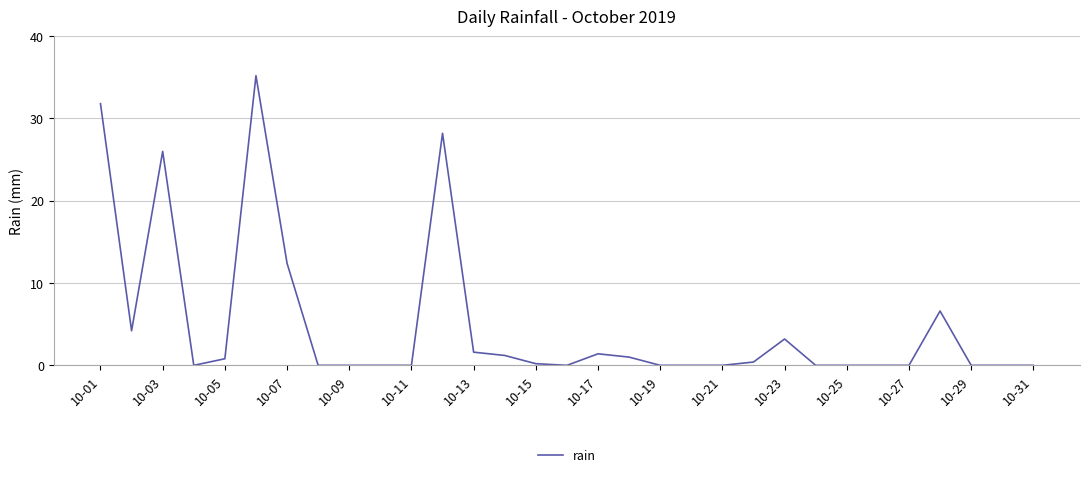

How many lines are shown in the chart?

1